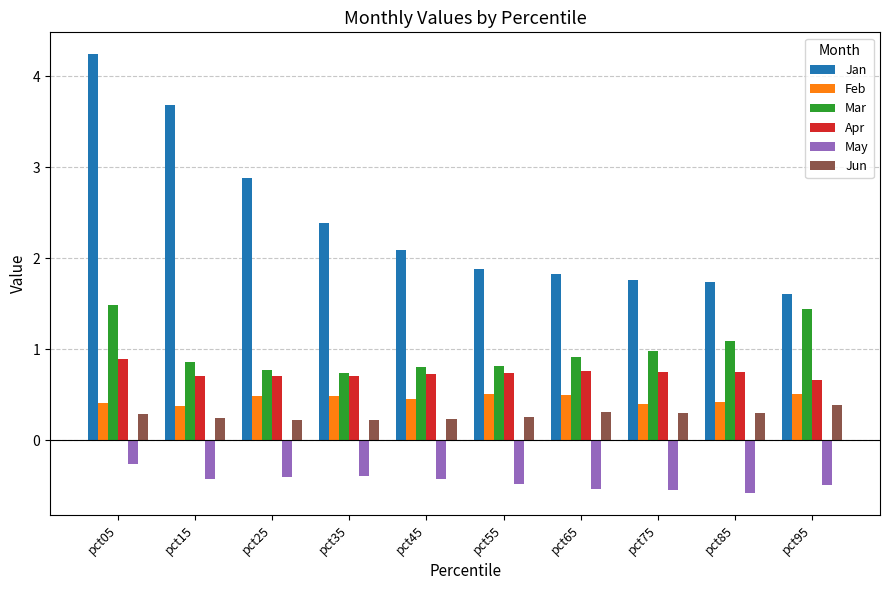

Does the chart contain stacked bars?

No